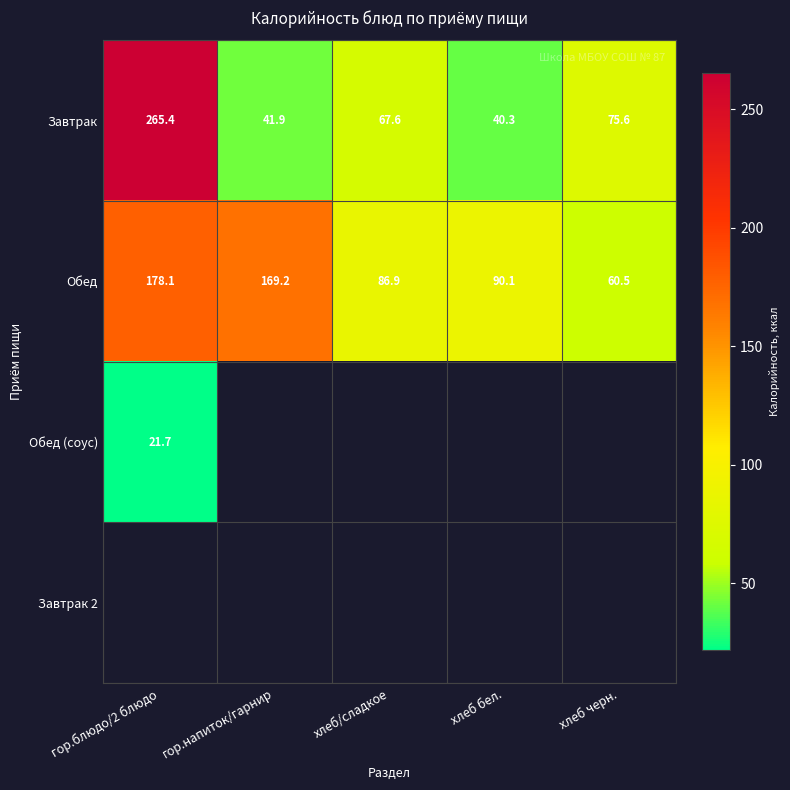

At how many categories does at least one series exceed 223?

1